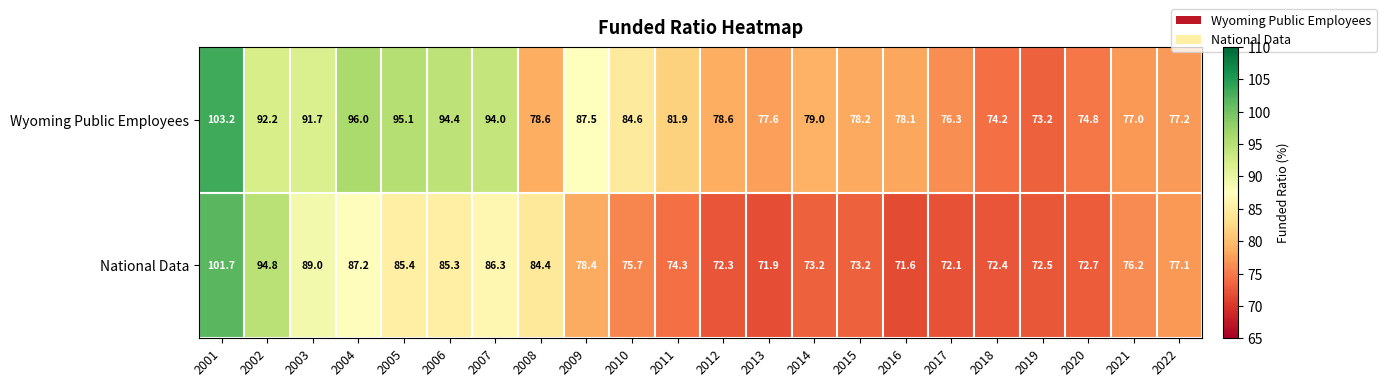

Count the number of data series in this chart.

2